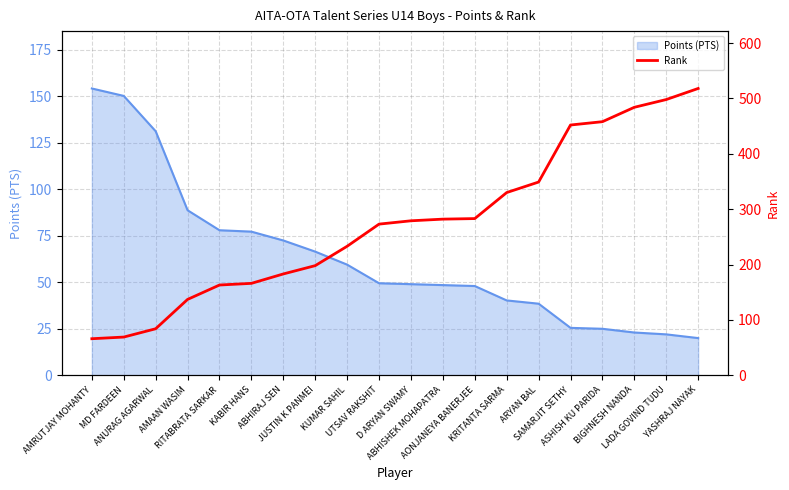

The chart shows a value of 279 at D ARYAN SWAMY. True or false?

True